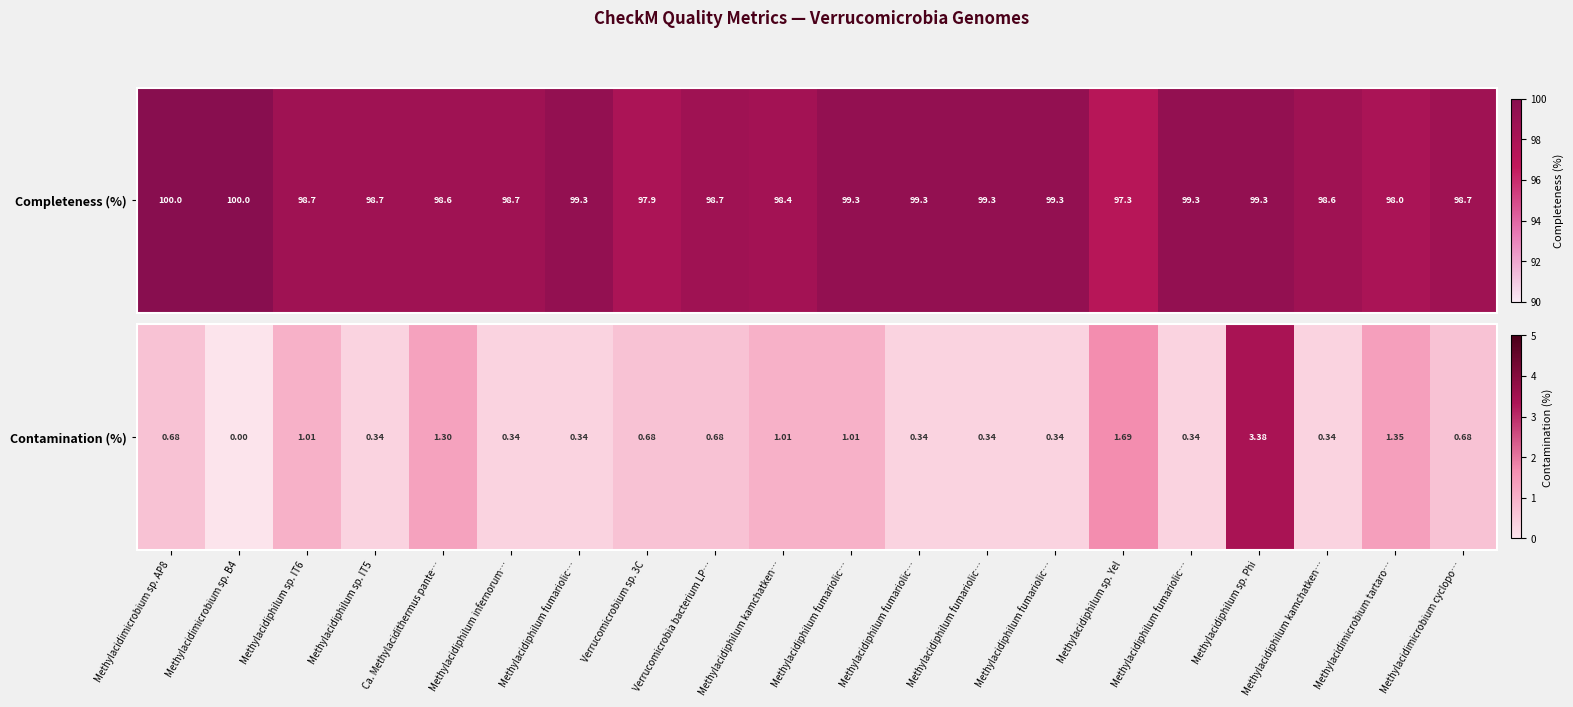

Between Methylacidiphilum sp. Phi and Methylacidiphilum fumariolic…, which is larger?

Methylacidiphilum sp. Phi